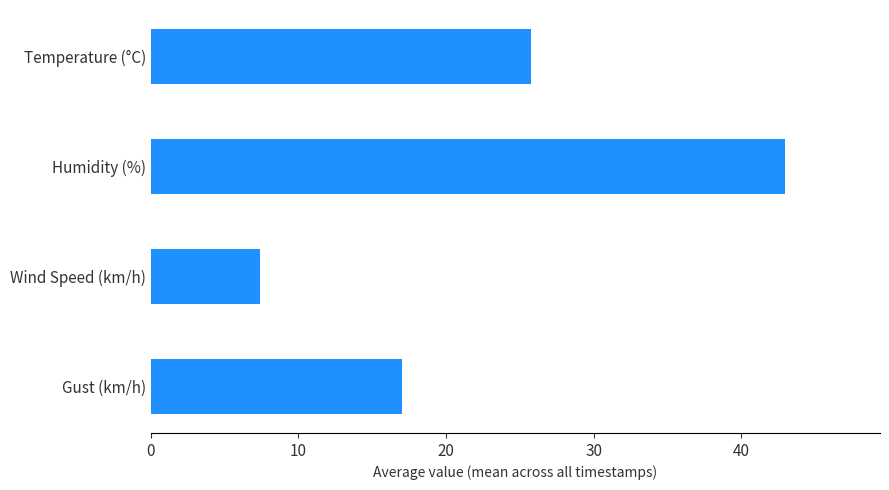

Reading top to bottom, extract all data points from this chart.

Temperature (°C)=25.8	Humidity (%)=43.0	Wind Speed (km/h)=7.4	Gust (km/h)=17.0